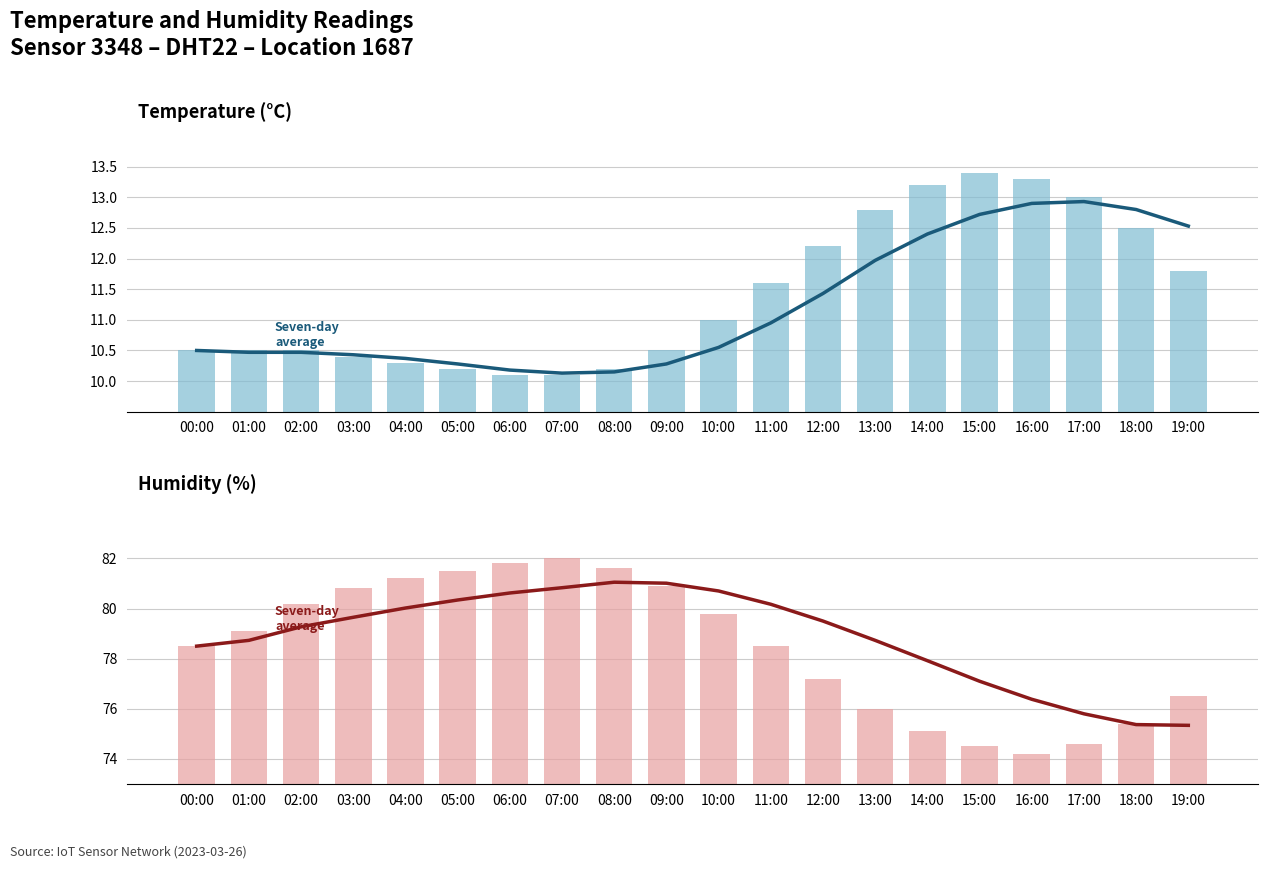

Which category has the lowest value across all series?

06:00